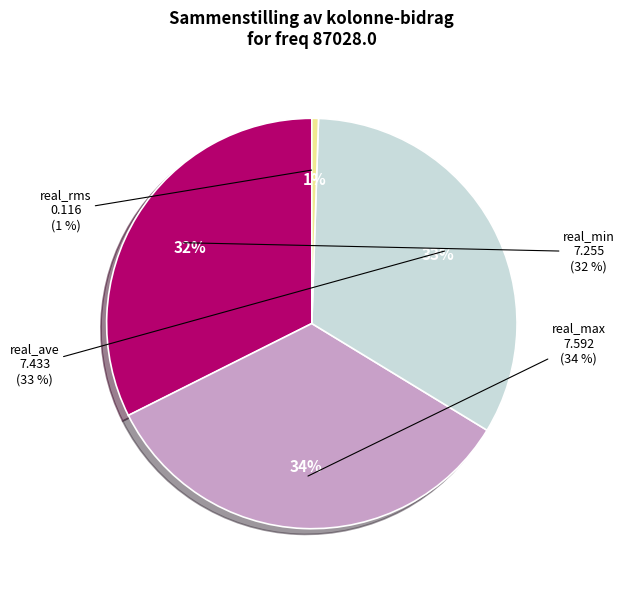

Rank the series by their maximum value, from highest to lowest.

real_max, real_ave, real_min, real_rms